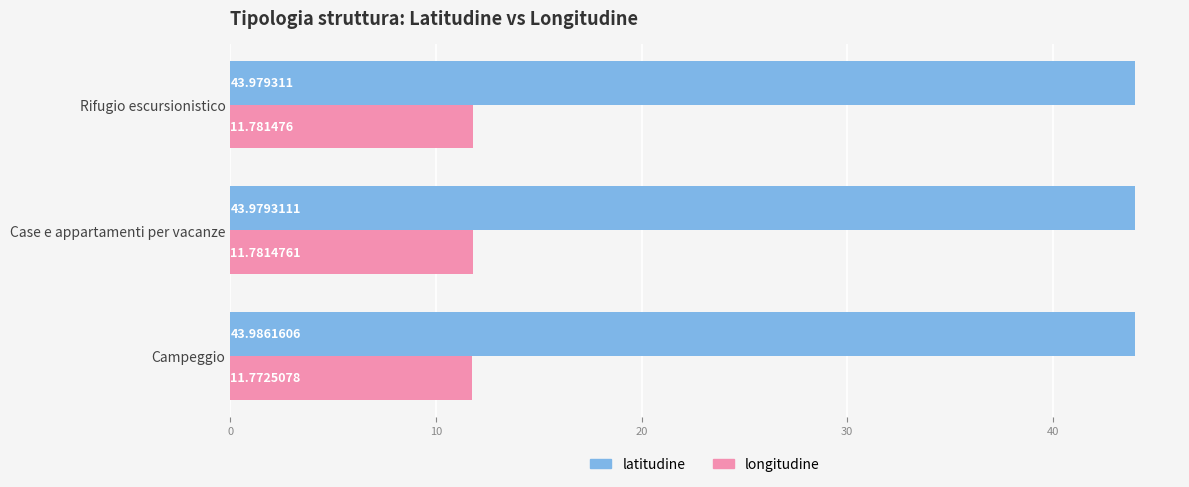

What are all the series names shown in the legend?

latitudine, longitudine